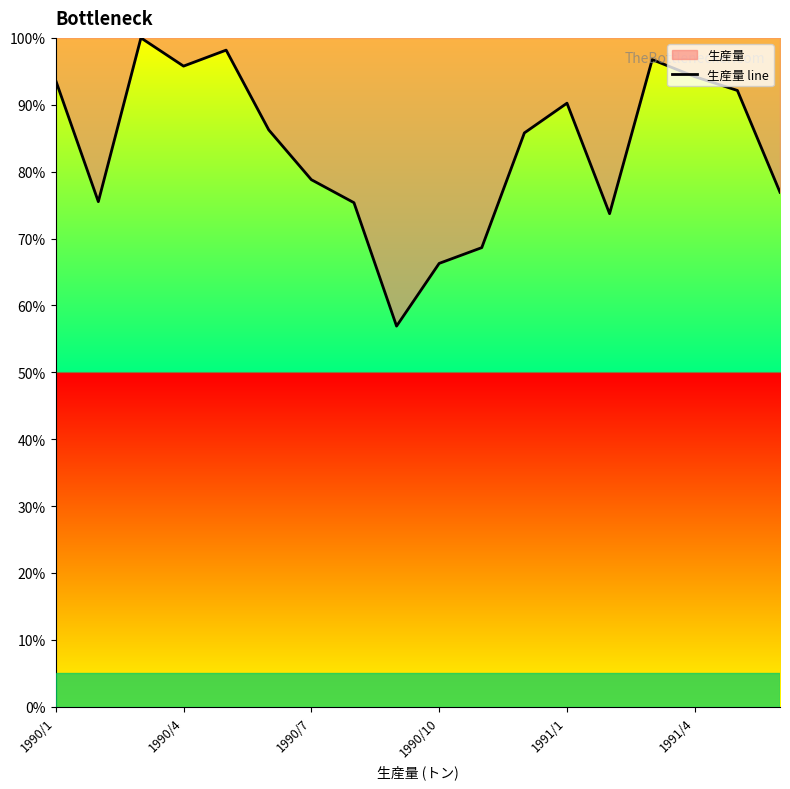

Does the chart have visible grid lines?

No